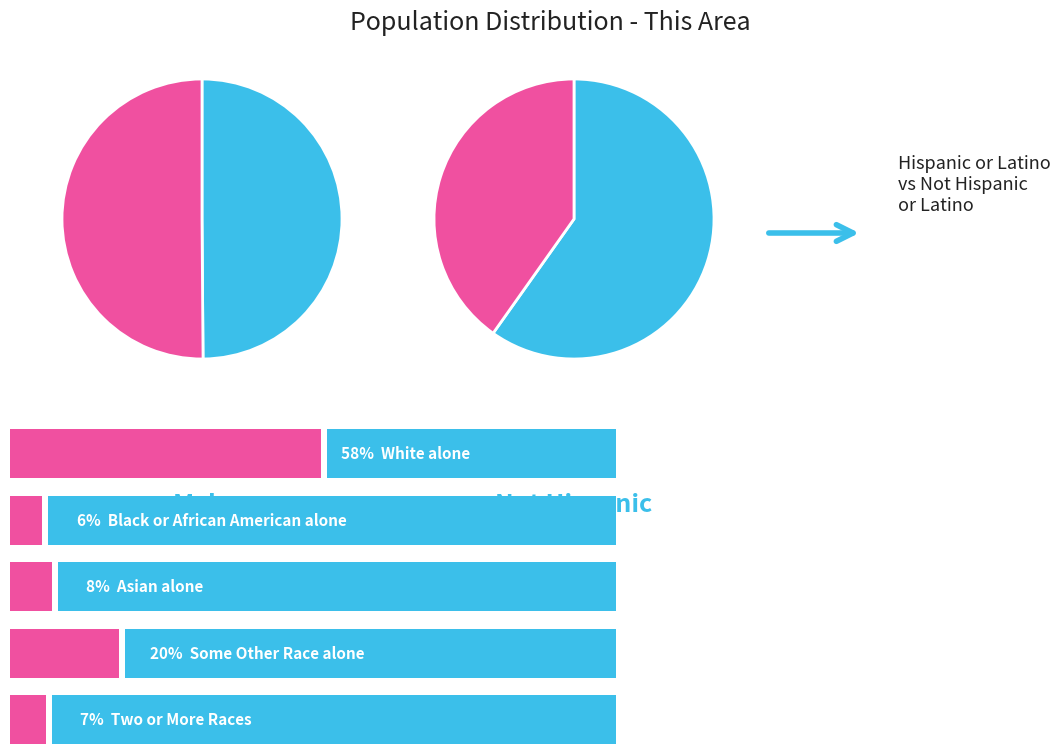

True or false: race_values accounts for 59% of the total.

True